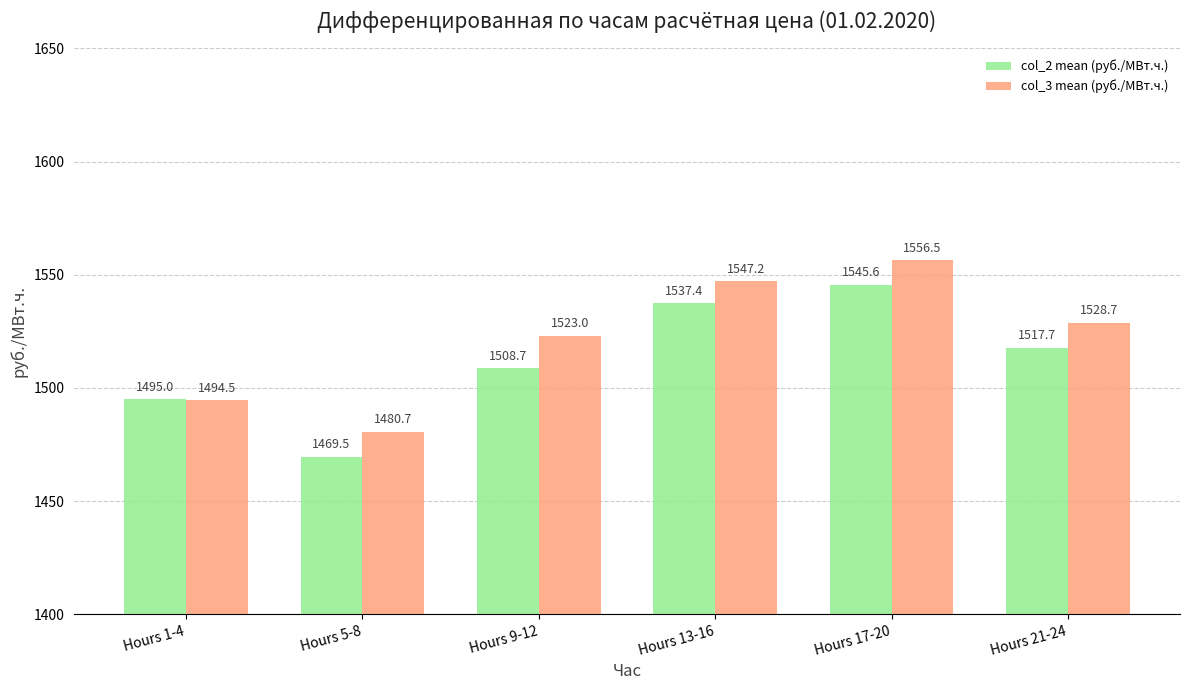

Rank the series by their maximum value, from lowest to highest.

col_2 mean (руб./МВт.ч.), col_3 mean (руб./МВт.ч.)